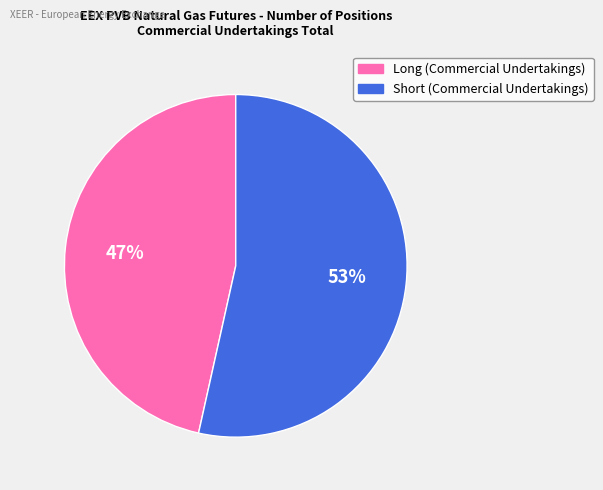

To the nearest percent, what portion does Short (Commercial Undertakings) represent?

53%